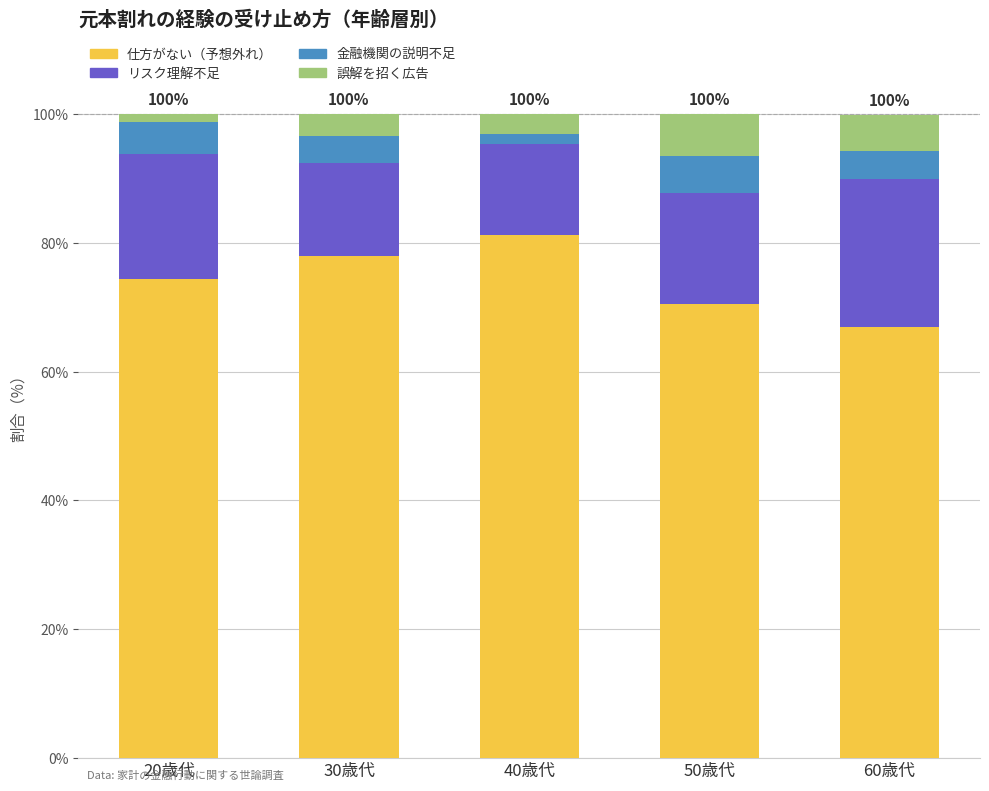

True or false: 仕方がない（予想外れ） has a value of 70.5 at 50歳代.

True